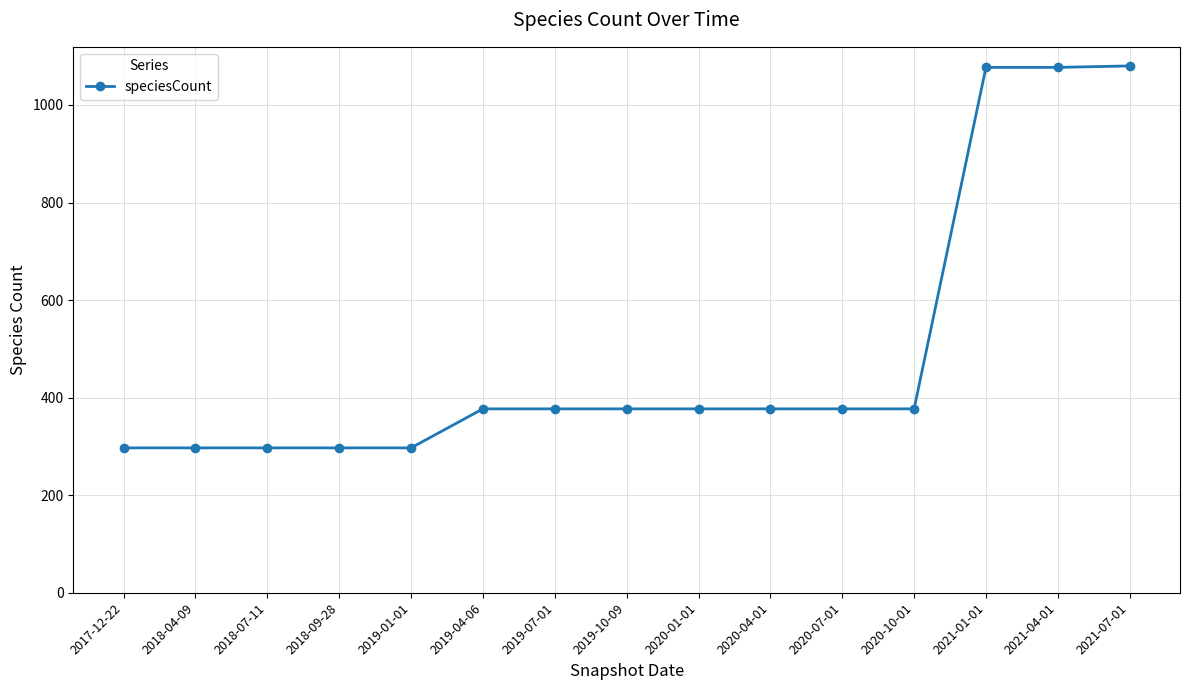

What is the label of the 2nd point from the left?

2018-04-09